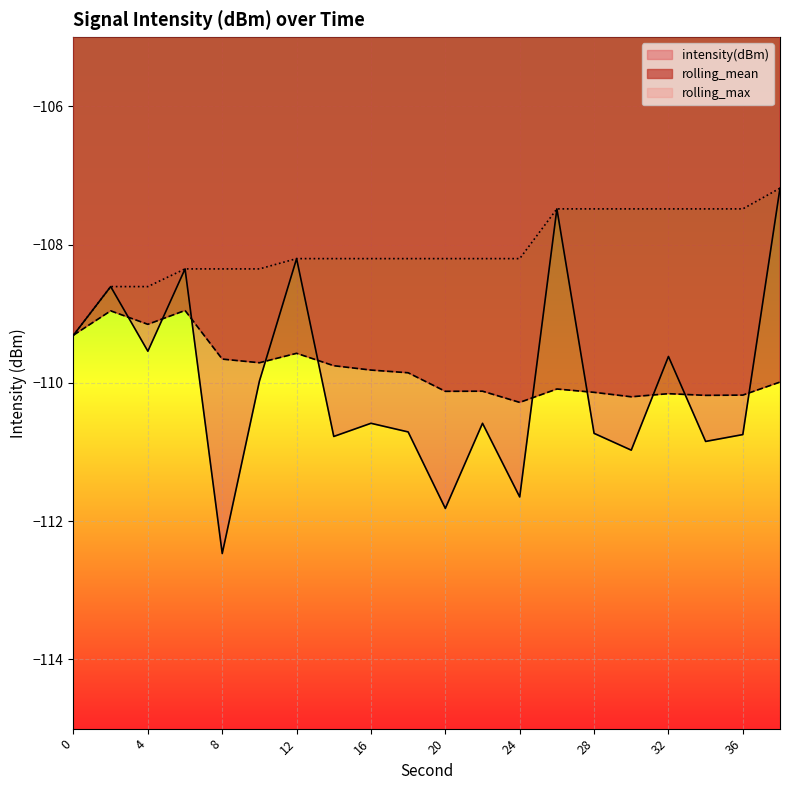

What is the total value across all series at 8?

-330.5